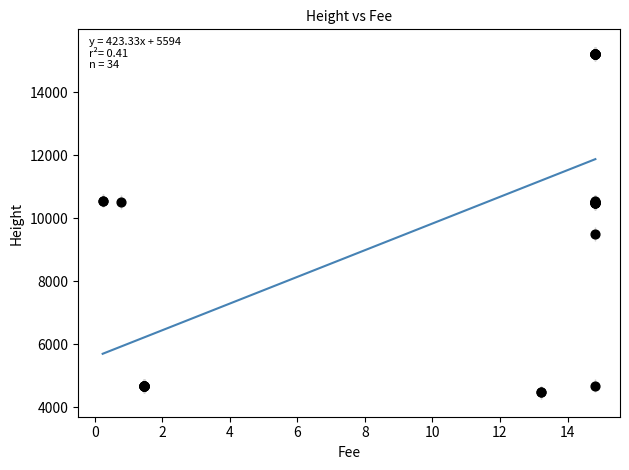

What Y value in the scatter plot is closest to 9843?

9493